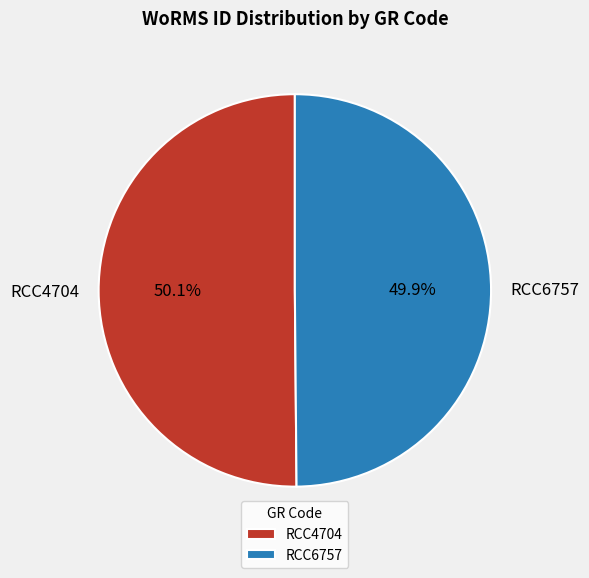

To the nearest percent, what portion does RCC6757 represent?

50%